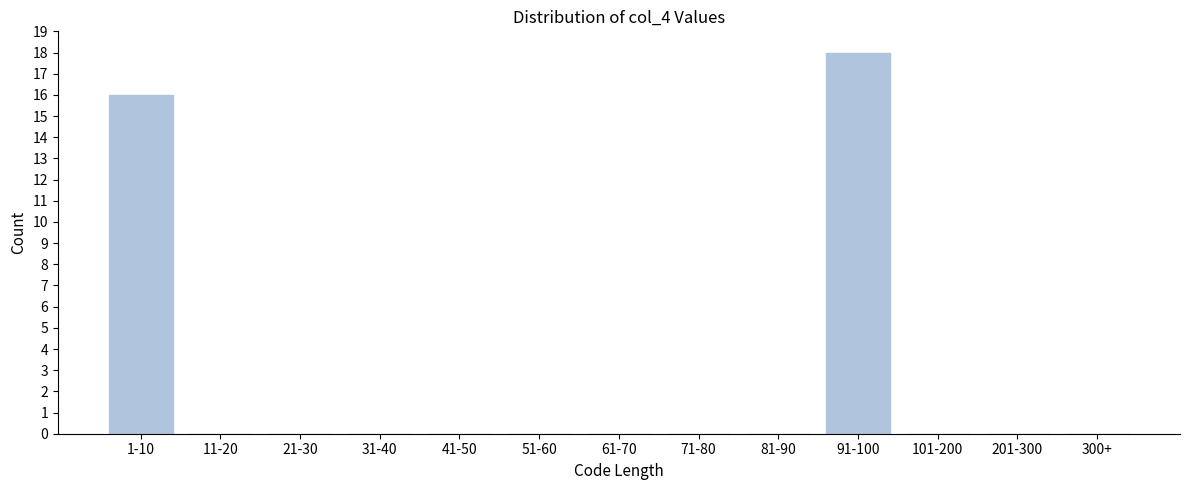

Reading left to right, list all the values displayed in this chart.

1-10=16	11-20=0	21-30=0	31-40=0	41-50=0	51-60=0	61-70=0	71-80=0	81-90=0	91-100=18	101-200=0	201-300=0	300+=0